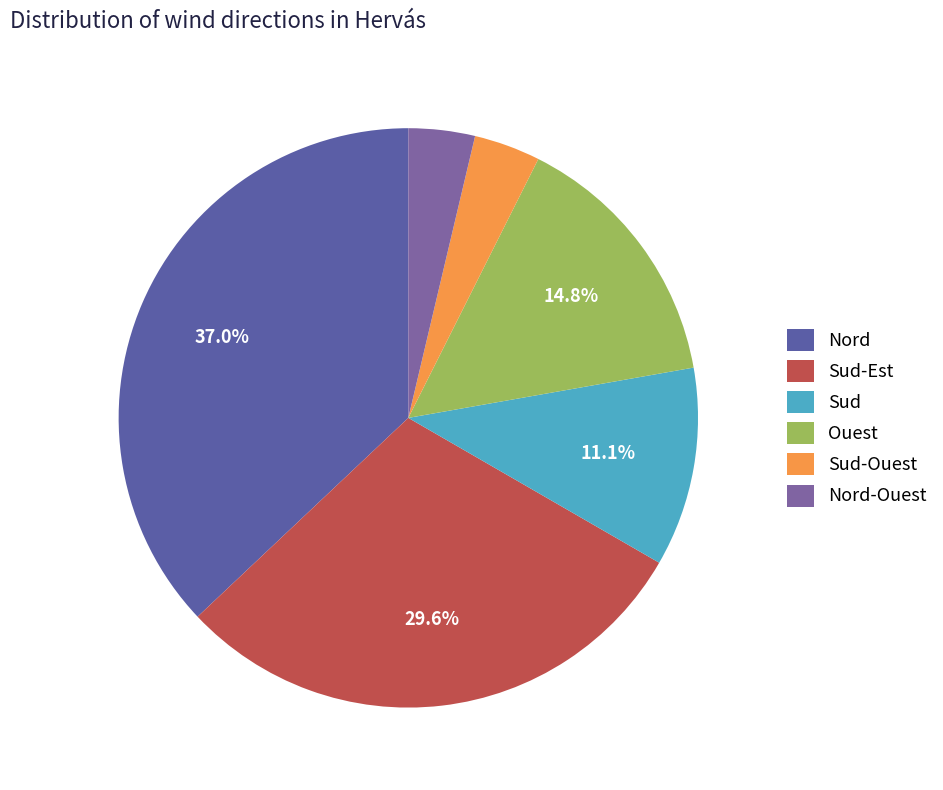

To the nearest percent, what is the difference between the Sud and Ouest slice percentages?

4%